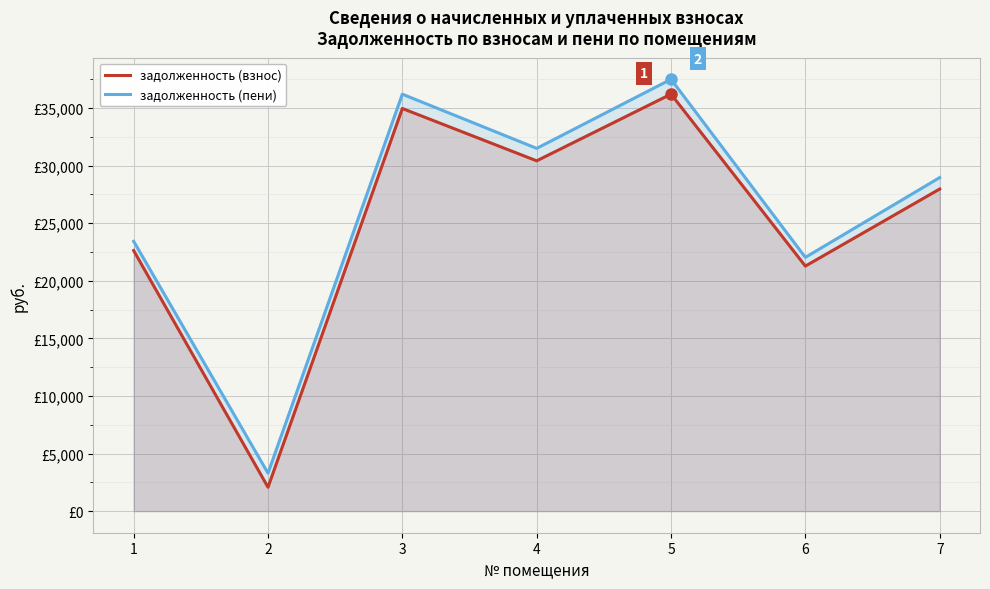

Which series has the widest spread of values?

задолженность (пени)